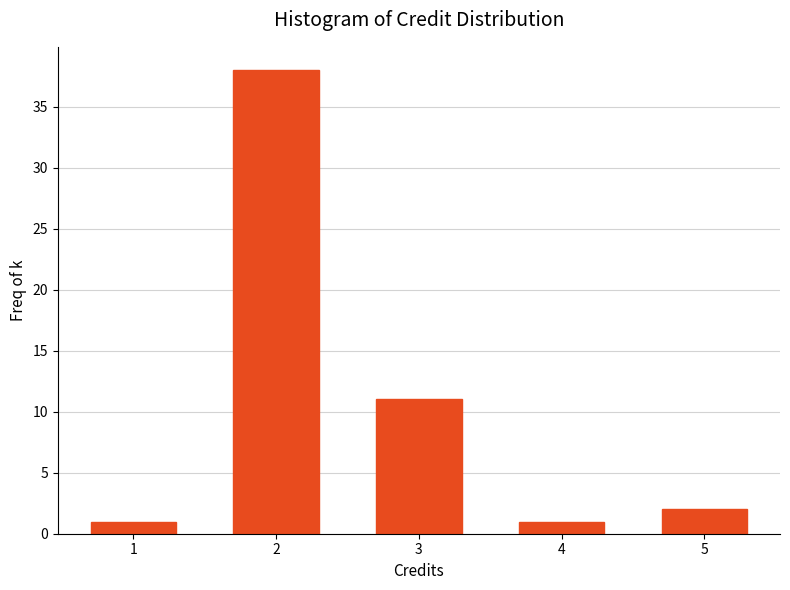

Reading left to right, list all the values displayed in this chart.

1=1	2=38	3=11	4=1	5=2